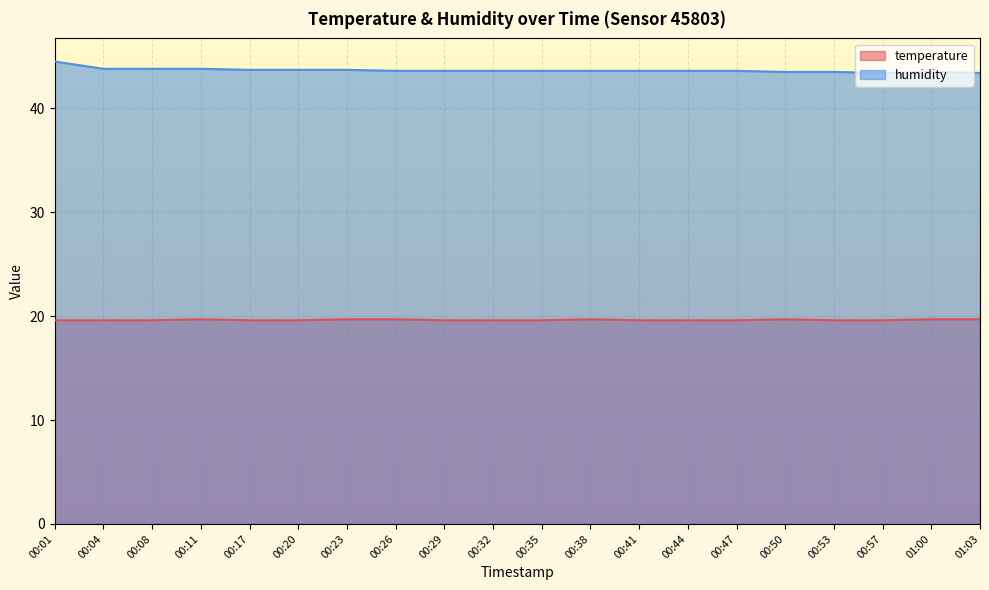

True or false: humidity and temperature intersect in this chart.

False